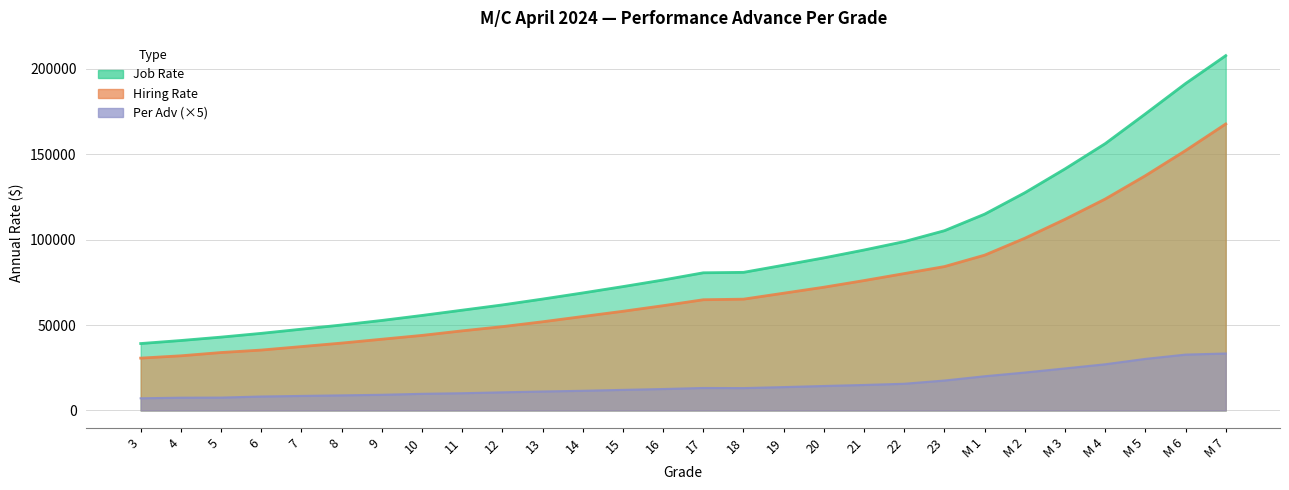

Reading left to right, transcribe all the data shown in this chart.

Job Rate: 3=39171	4=40948	5=42936	6=45137	7=47580	8=50032	9=52695	10=55620	11=58706	12=61786	13=65219	14=68805	15=72519	16=76388	17=80603	18=80860	19=85066	20=89332	21=93946	22=98882	23=105255	M 1=114940	M 2=127474	M 3=141439	M 4=156224	M 5=173664	M 6=191427	M 7=207762
Hiring Rate: 3=30639	4=31993	5=33912	6=35351	7=37388	8=39442	9=41695	10=43942	11=46608	12=49068	13=51920	14=55005	15=58066	16=61340	17=64821	18=65164	19=68660	20=72160	21=76051	22=80138	23=84246	M 1=90931	M 2=100845	M 3=111925	M 4=123793	M 5=137457	M 6=152191	M 7=167754
Per Adv: 3=7110	4=7465	5=7520	6=8155	7=8495	8=8825	9=9165	10=9730	11=10080	12=10600	13=11085	14=11500	15=12045	16=12540	17=13150	18=13080	19=13670	20=14310	21=14915	22=15620	23=17510	M 1=20010	M 2=22190	M 3=24595	M 4=27025	M 5=30175	M 6=32695	M 7=33340